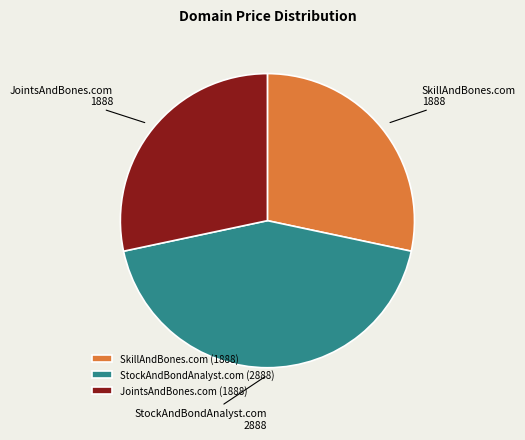

Is JointsAndBones.com the majority of the pie?

No